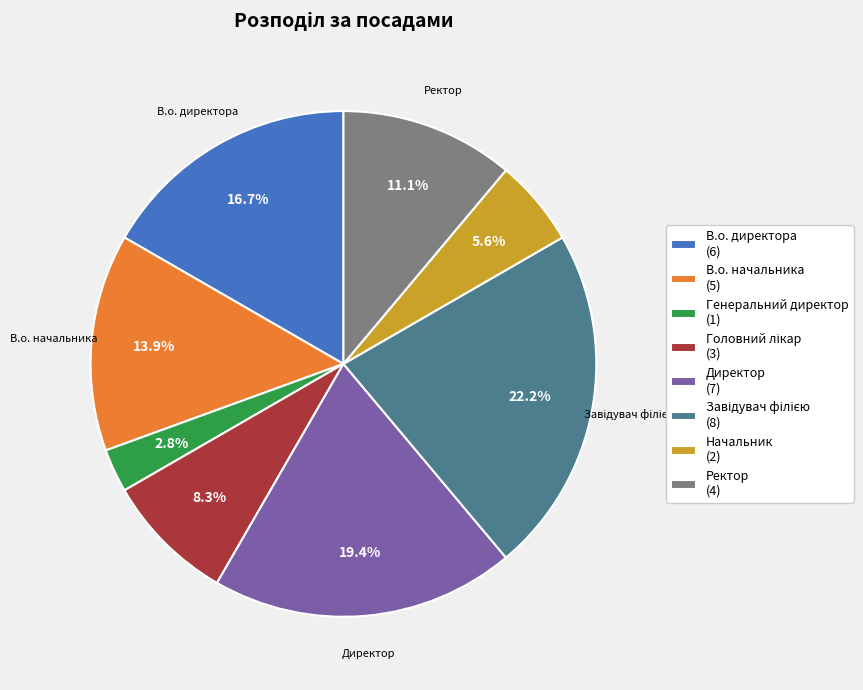

What percentage is the Ректор slice, to the nearest percent?

11%